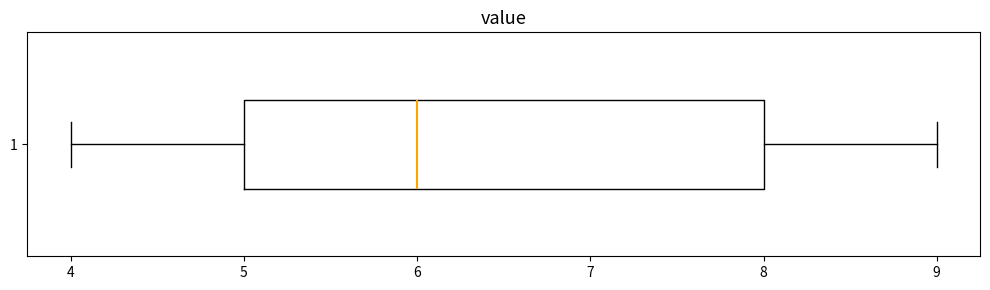

Read this box plot against the x-axis: the position of the median line, the range covered by the box, and the ends of both whiskers. The values are not printed on the chart, so give them approximately, as read against the axis.

median 6, box 5 to 8, whiskers 4 to 9